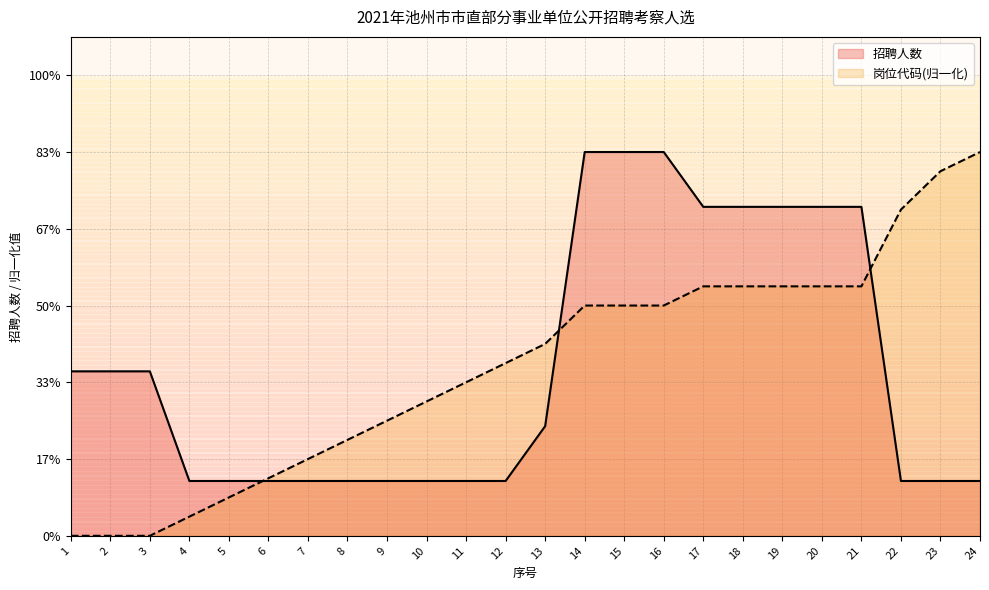

Rank the series by their average value, from highest to lowest.

岗位代码, 招聘人数